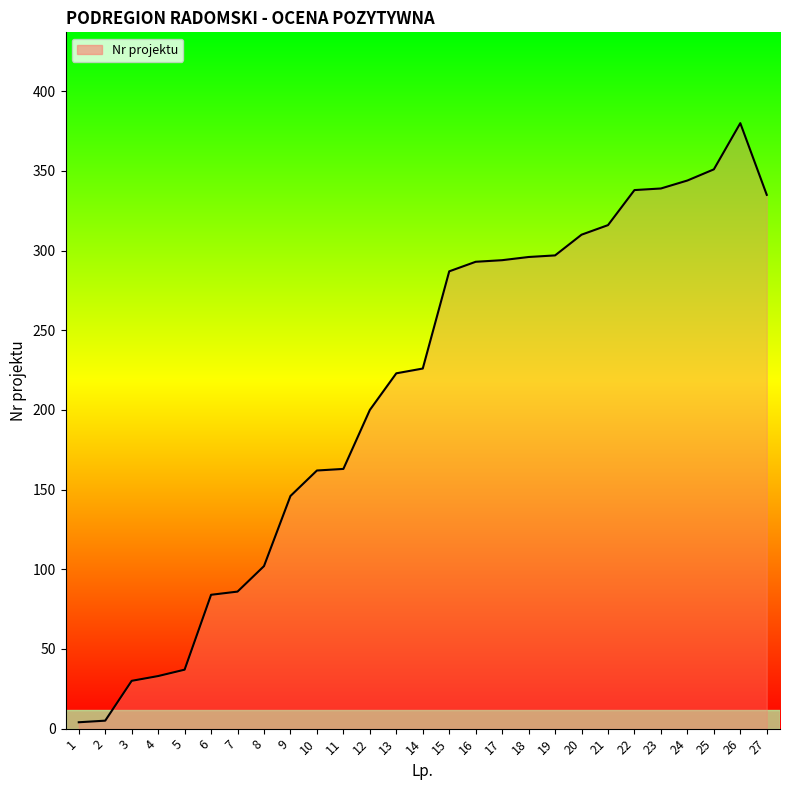

True or false: the data shows 274 at 11.

False